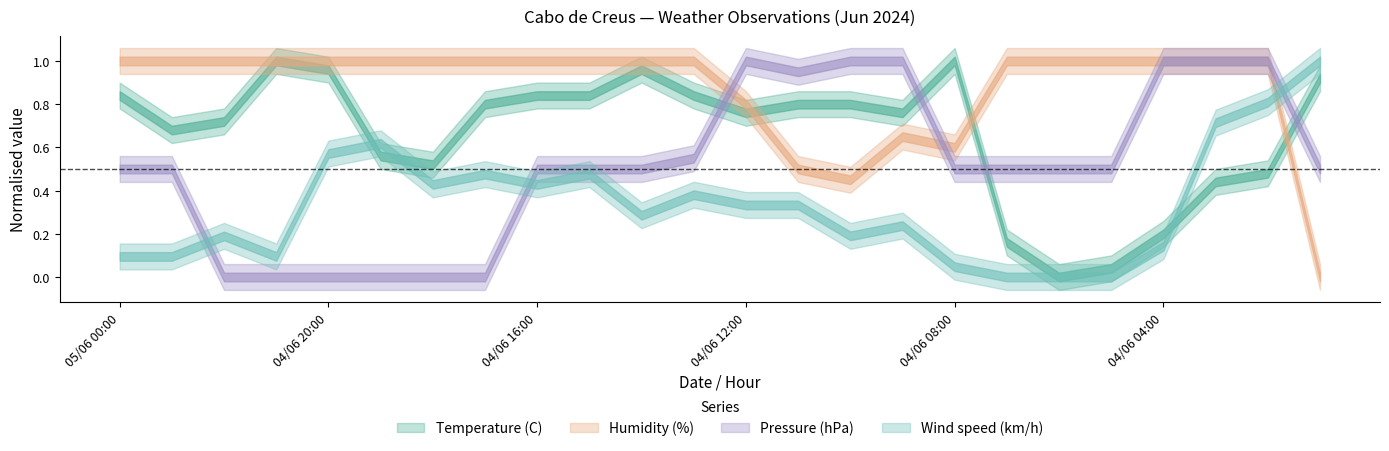

The value of Humidity (%) at 04/06 16:00 is 99.0. True or false?

True